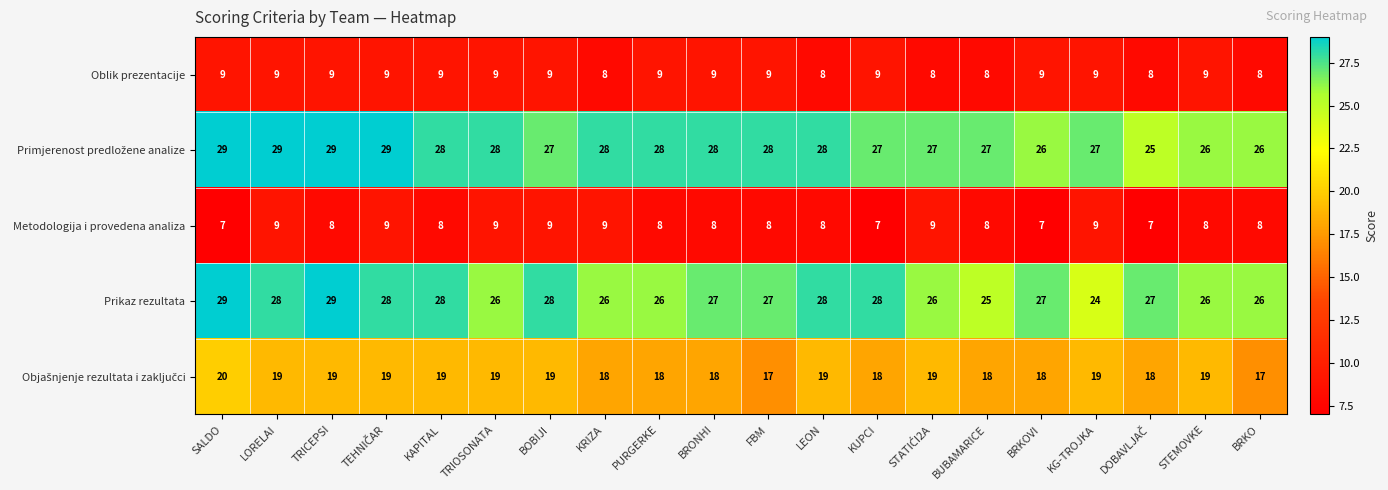

Which series has the largest range (max minus min)?

Prikaz rezultata